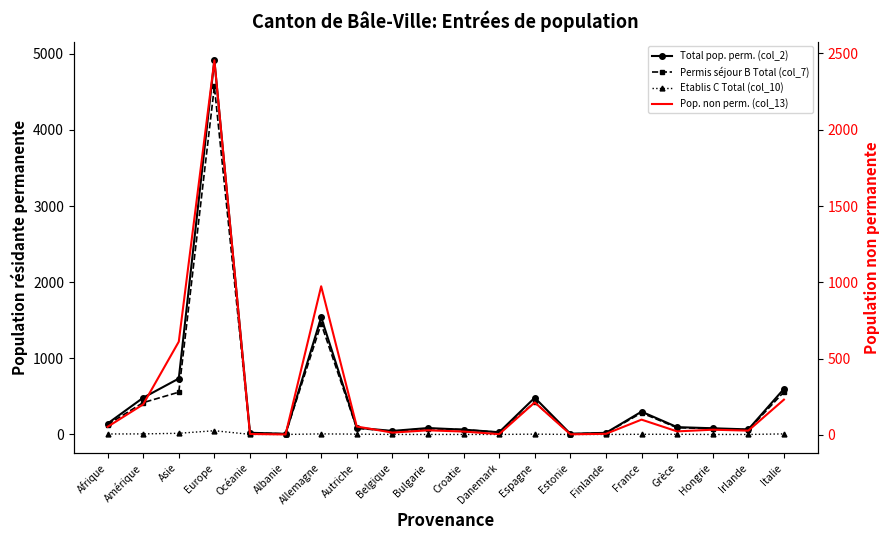

What is the difference between the maximum and second lowest values in the Total pop. perm. (col_2) series?

4905